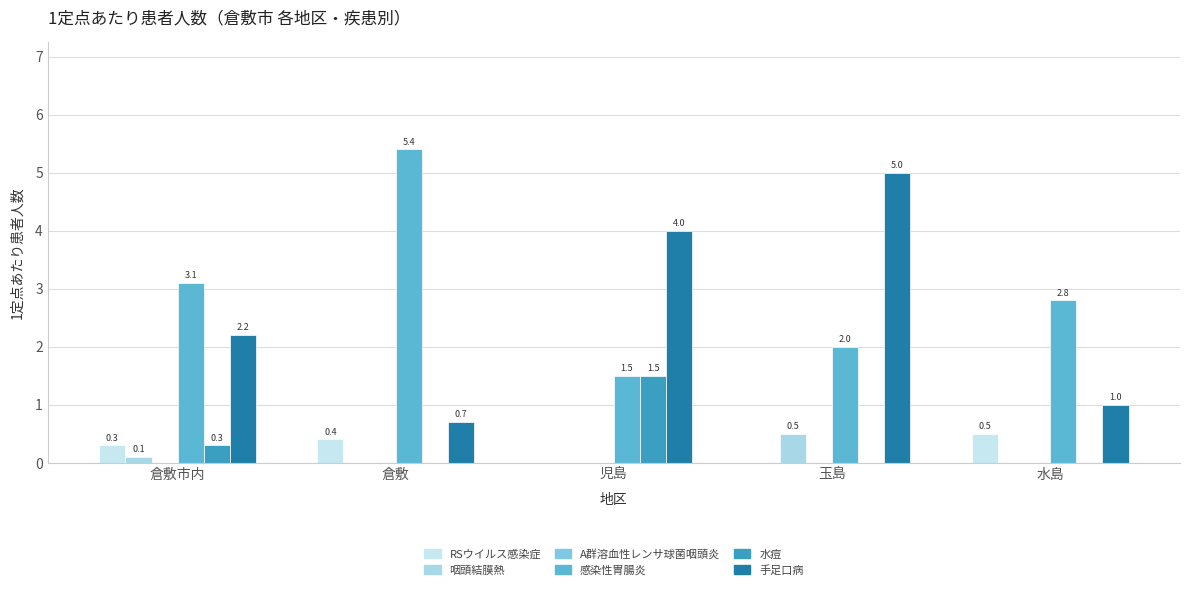

The 感染性胃腸炎 series shows 5.4 at 倉敷. True or false?

True